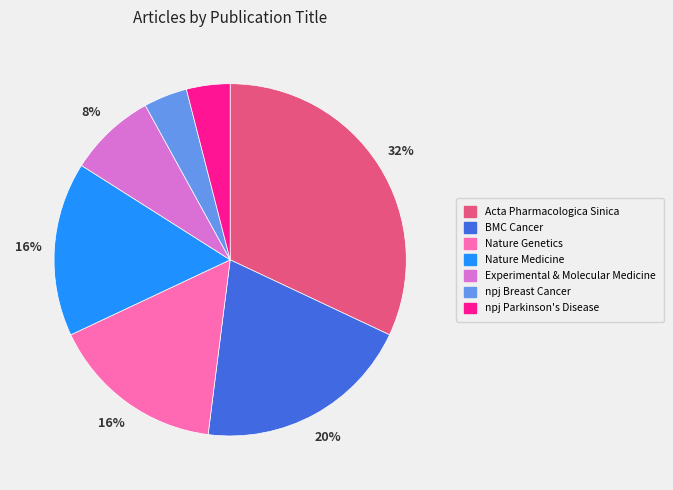

To the nearest percent, what is the difference between the Nature Medicine and BMC Cancer slice percentages?

4%